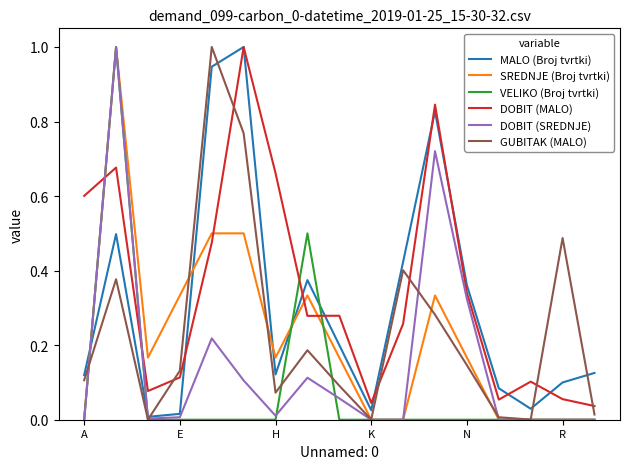

How many lines are shown in the chart?

6